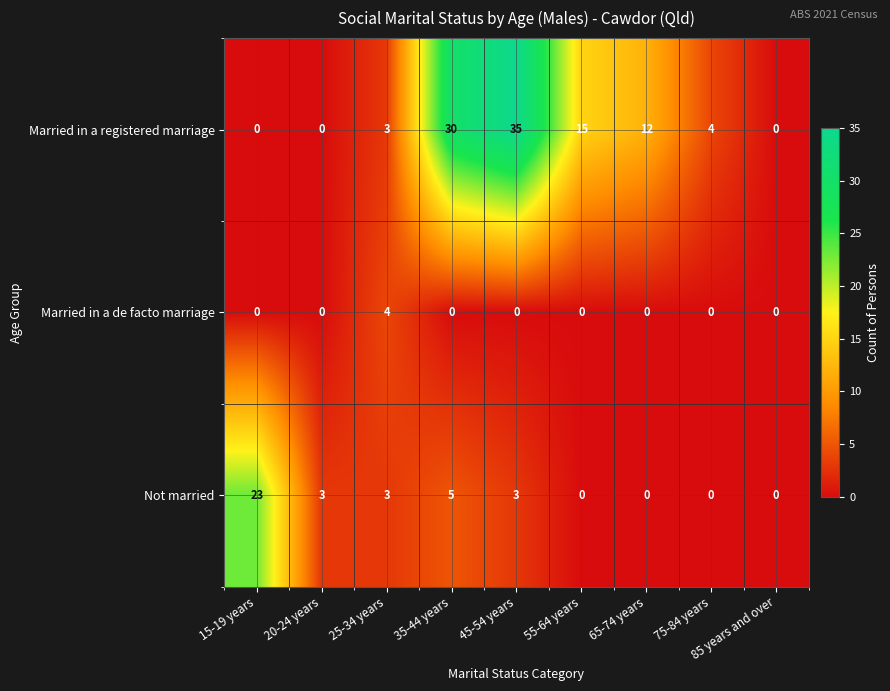

True or false: Not married has a value of -10 at 75-84 years.

False